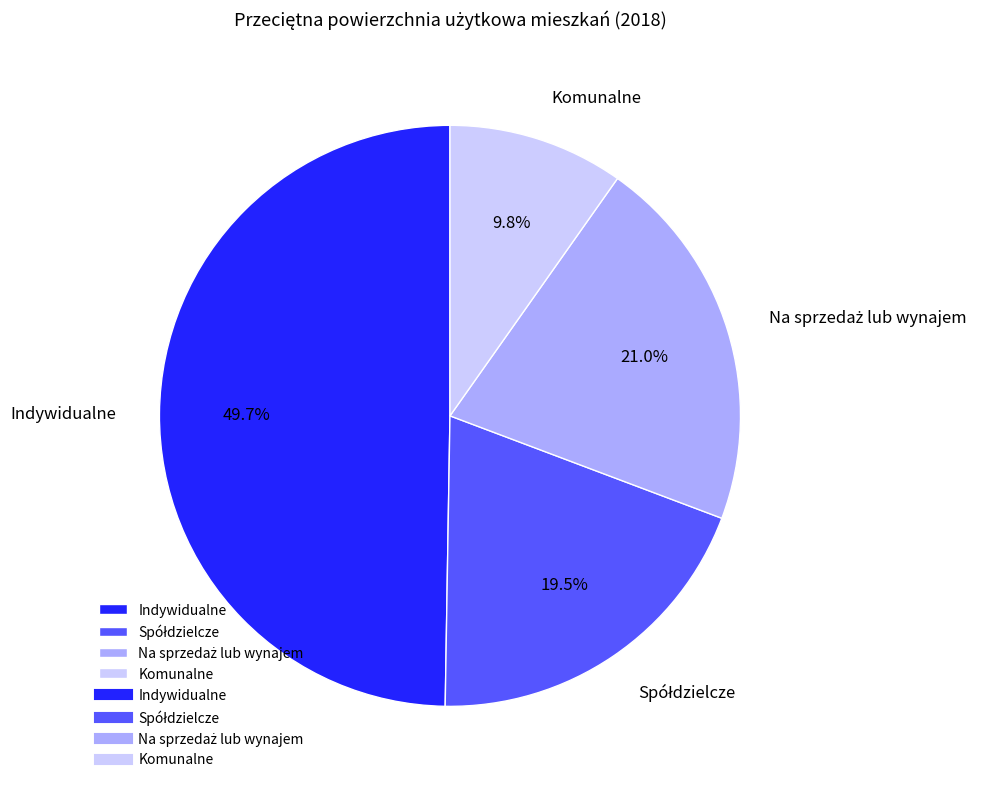

What percentage do Komunalne and Indywidualne together represent?

59.5%